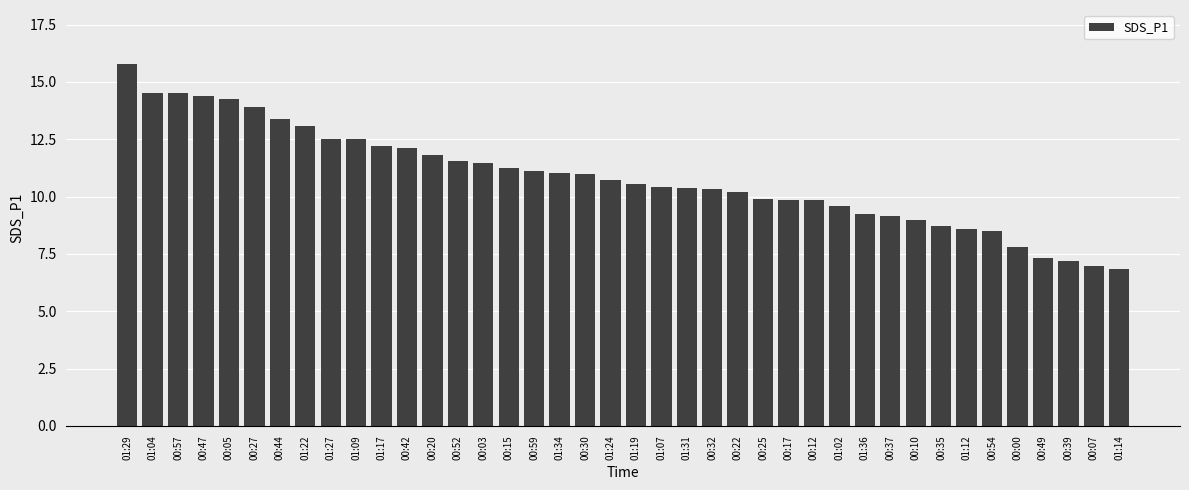

What position from the left is 00:15?

16